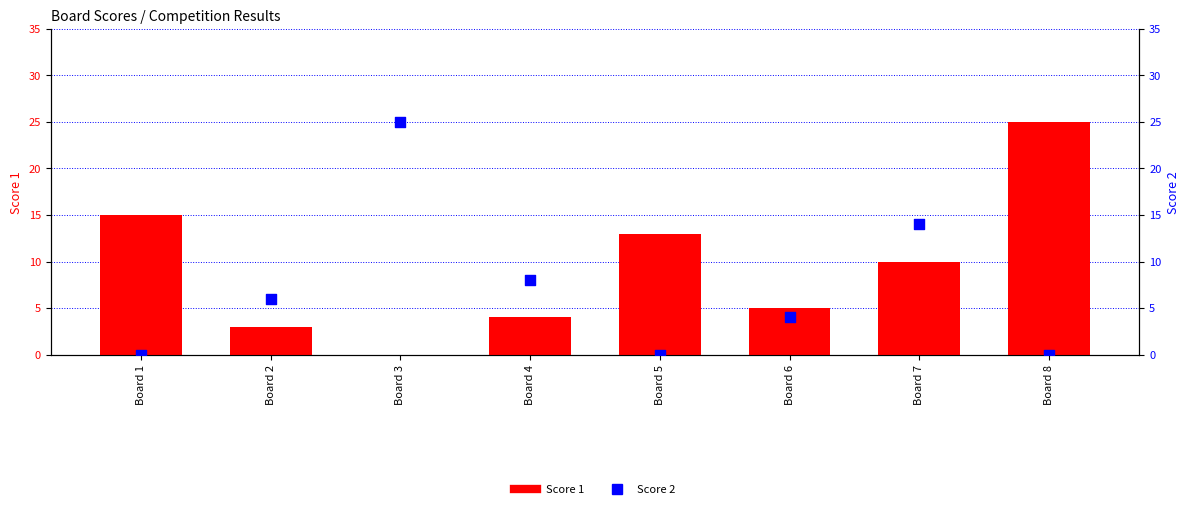

At how many categories does at least one series exceed 20?

2